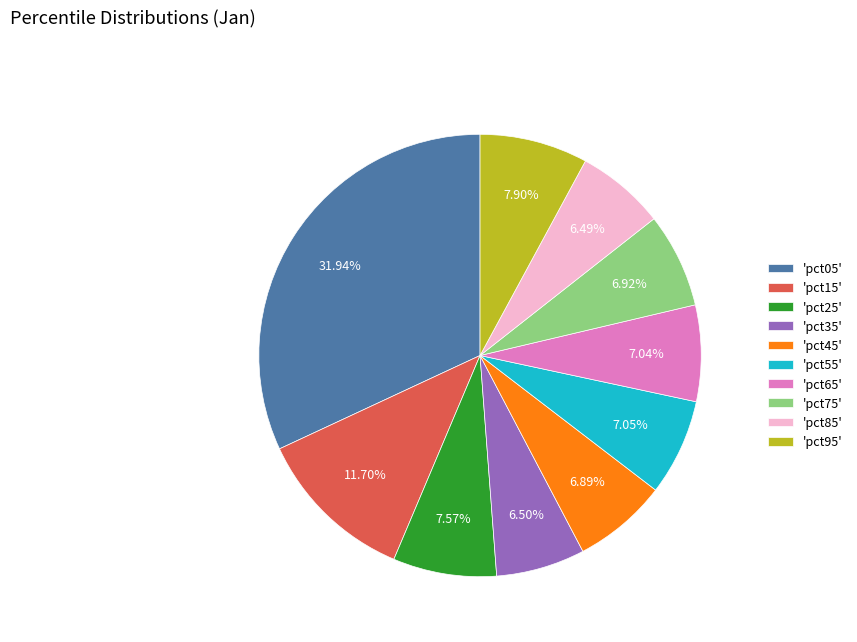

Do 'pct75' and 'pct55' together represent more than half of the pie?

No